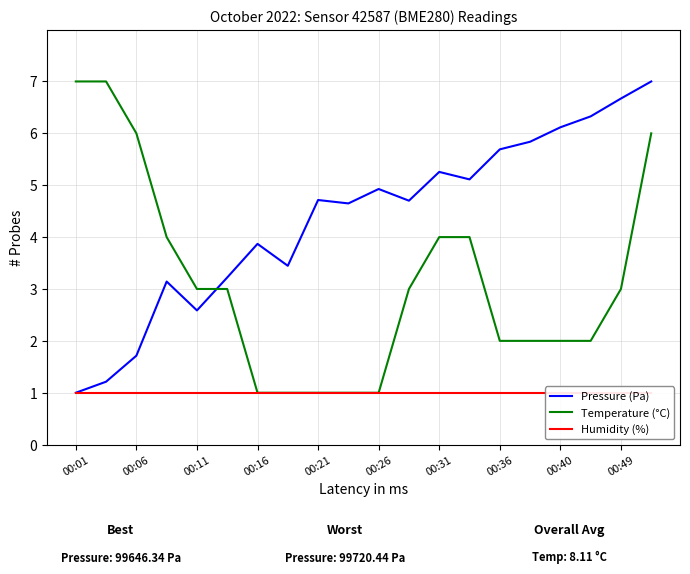

Reading right to left, transcribe all the data shown in this chart.

Pressure (Pa): 7.0	6.7	6.3	6.1	5.8	5.7	5.1	5.3	4.7	4.9	4.6	4.7	3.4	3.9	3.2	2.6	3.1	1.7	1.2	1.0
Temperature (°C): 6.0	3.0	2.0	2.0	2.0	2.0	4.0	4.0	3.0	1.0	1.0	1.0	1.0	1.0	3.0	3.0	4.0	6.0	7.0	7.0
Humidity (%): 1.0	1.0	1.0	1.0	1.0	1.0	1.0	1.0	1.0	1.0	1.0	1.0	1.0	1.0	1.0	1.0	1.0	1.0	1.0	1.0